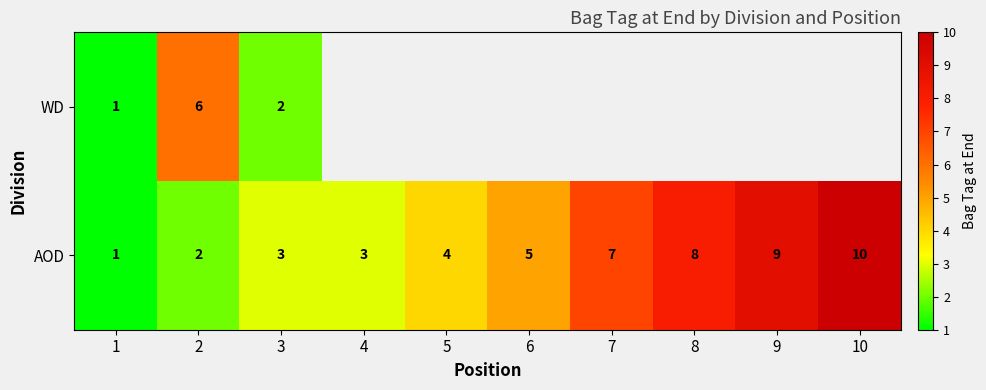

What is the smallest value displayed?

1.0